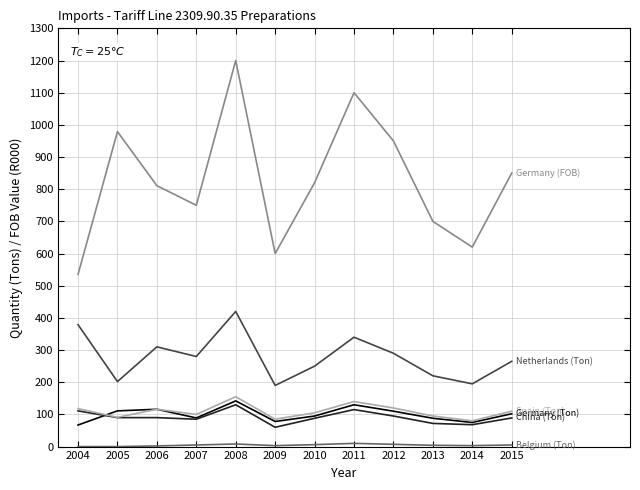

At which category is the sum across all series the highest?

2008